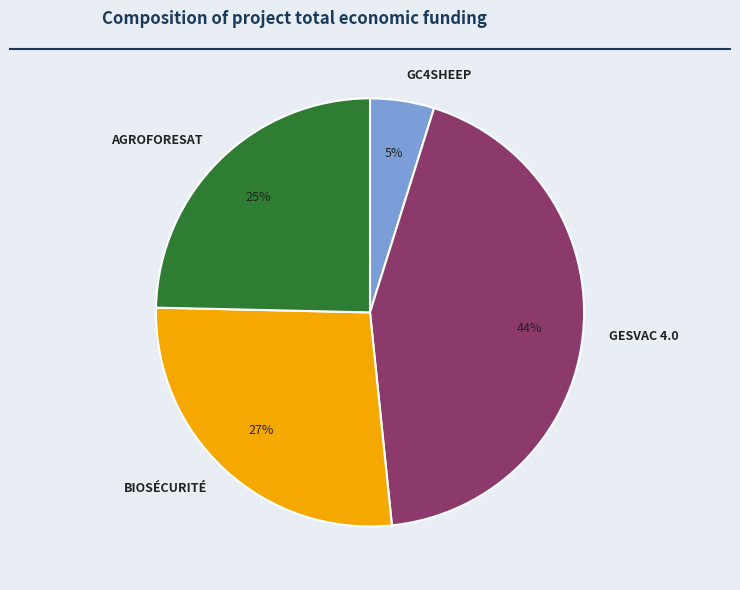

Approximately how many times larger is the value at GESVAC 4.0 compared to BIOSÉCURITÉ?

1.6